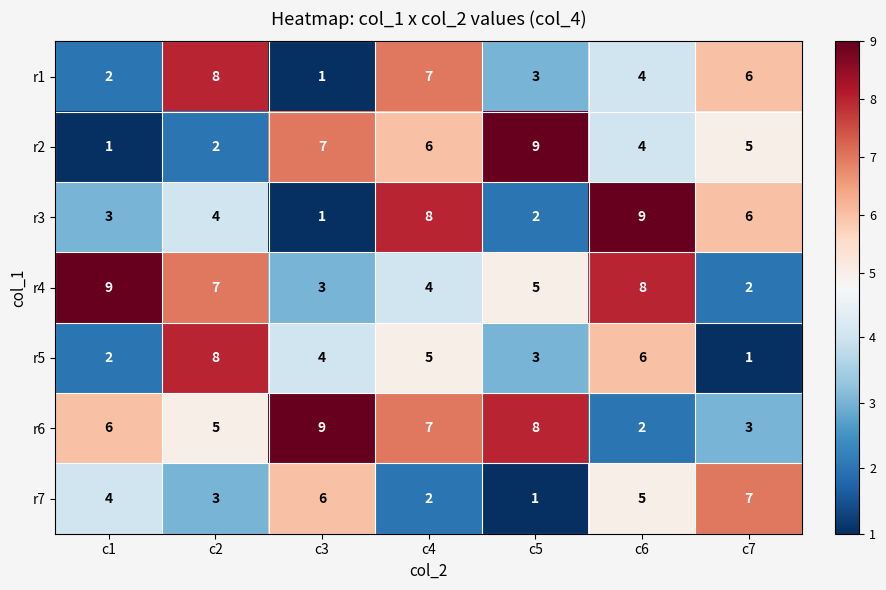

What is the maximum value for r6?

9